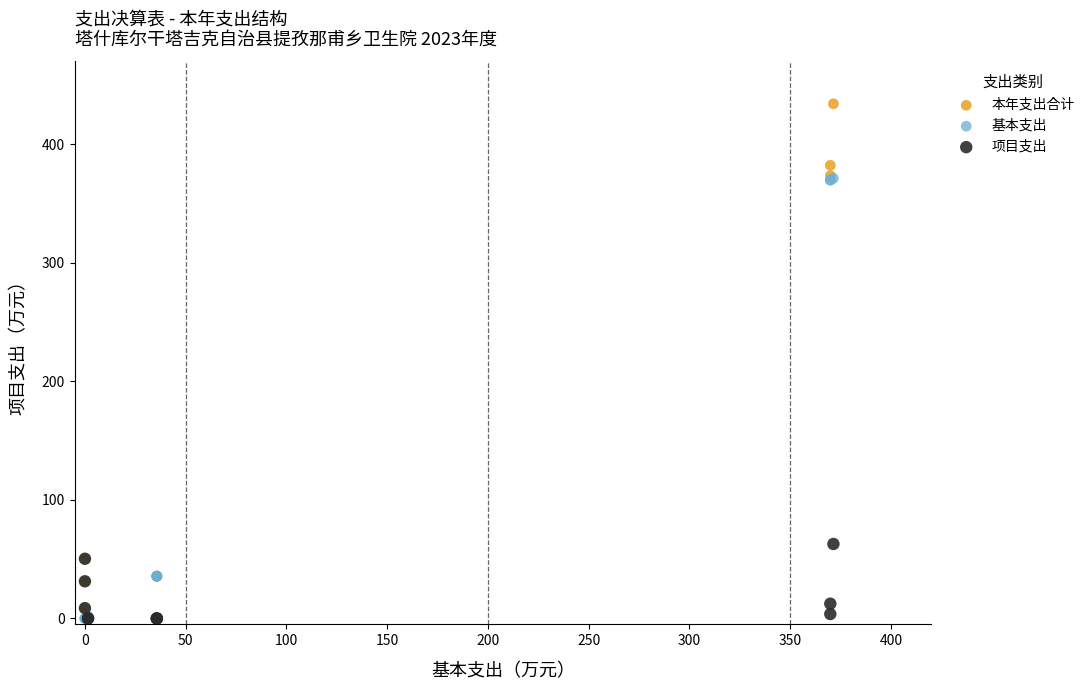

Which series contains the highest Y value?

本年支出合计